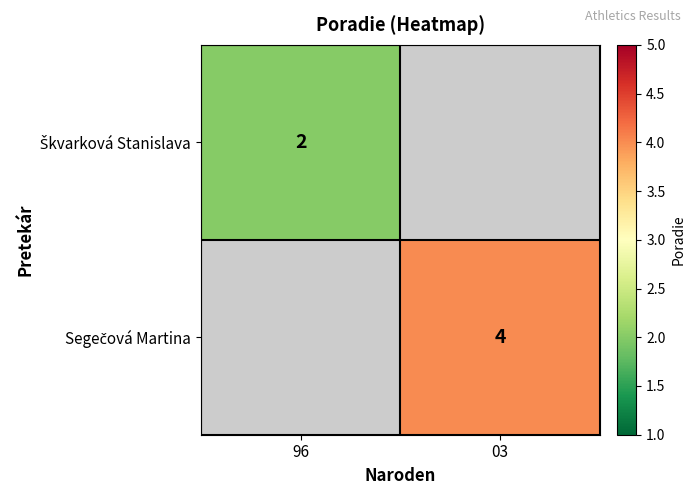

Rank the categories by Škvarková Stanislava value from lowest to highest.

96, 03